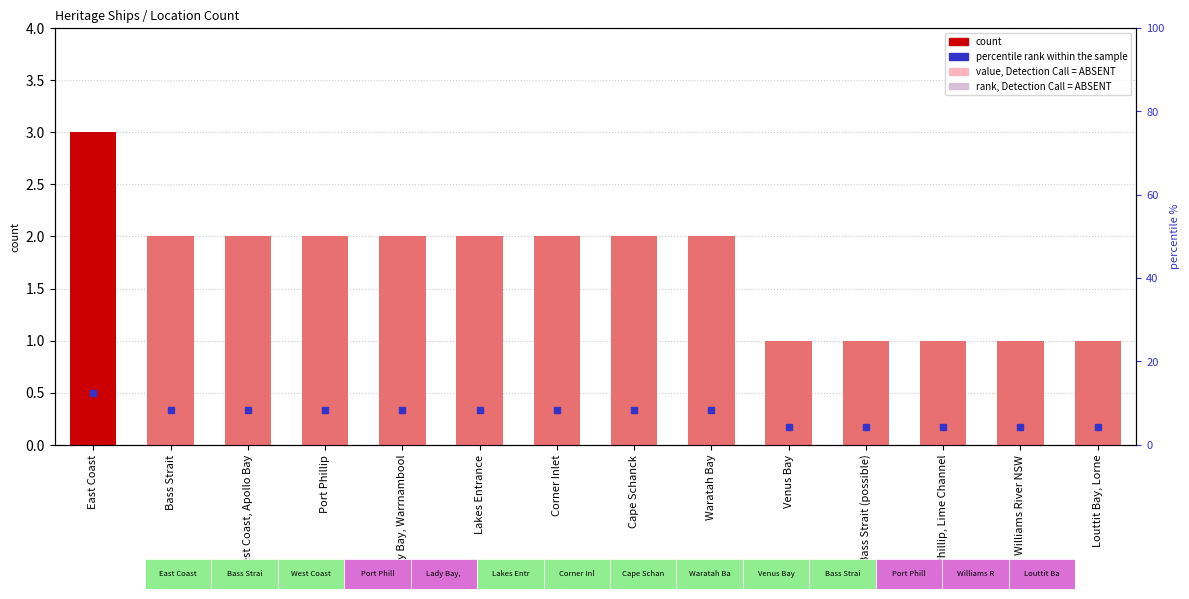

Reading left to right, what are all the values shown in this chart?

count: East Coast=3.0	Bass Strait=2.0	West Coast, Apollo Bay=2.0	Port Phillip=2.0	Lady Bay, Warrnambool=2.0	Lakes Entrance=2.0	Corner Inlet=2.0	Cape Schanck=2.0	Waratah Bay=2.0	Venus Bay=1.0	Bass Strait (possible)=1.0	Port Phillip, Lime Channel=1.0	Williams River NSW=1.0	Louttit Bay, Lorne=1.0
percentile rank within the sample: East Coast=12.5	Bass Strait=8.3	West Coast, Apollo Bay=8.3	Port Phillip=8.3	Lady Bay, Warrnambool=8.3	Lakes Entrance=8.3	Corner Inlet=8.3	Cape Schanck=8.3	Waratah Bay=8.3	Venus Bay=4.2	Bass Strait (possible)=4.2	Port Phillip, Lime Channel=4.2	Williams River NSW=4.2	Louttit Bay, Lorne=4.2